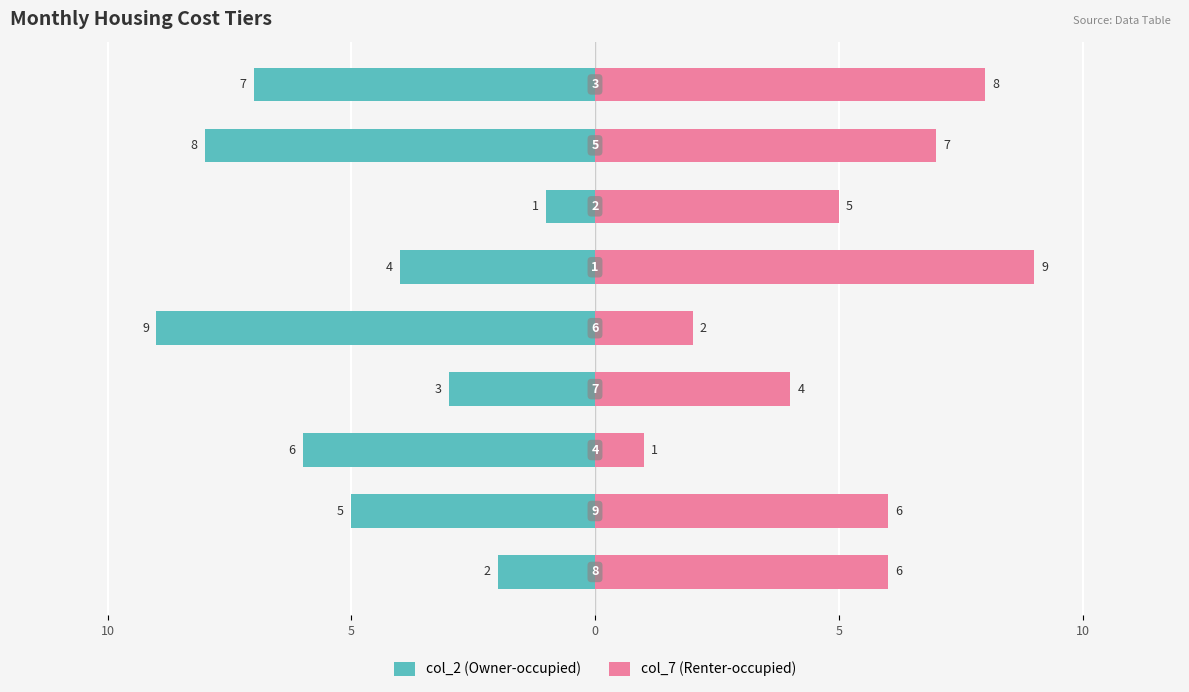

What is the label of the 9th bar from the left?

8